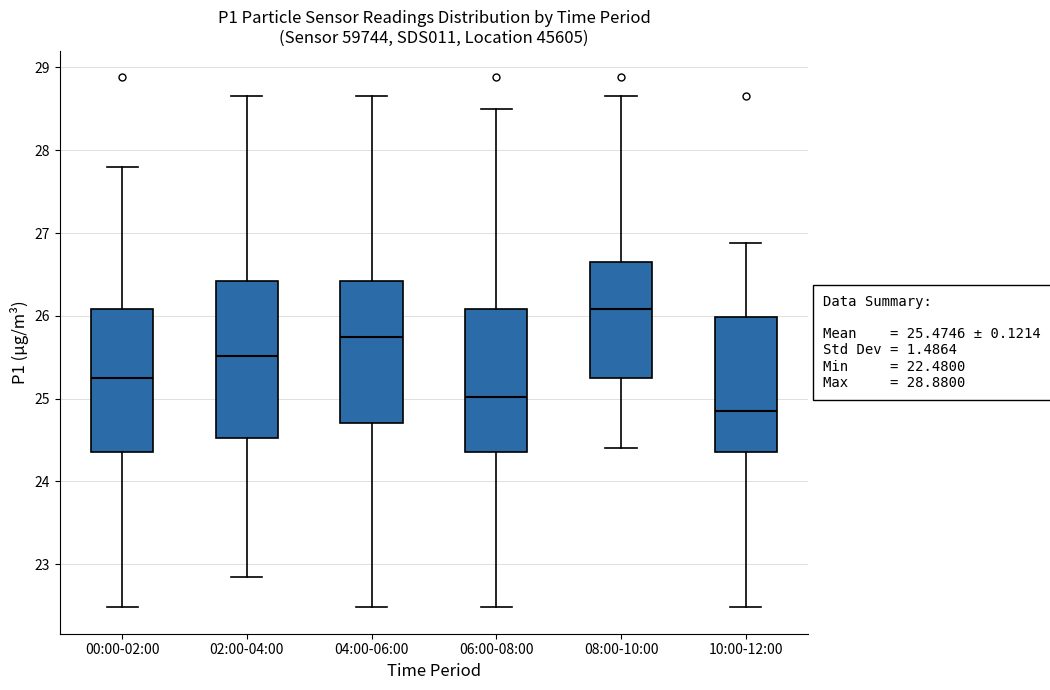

Which box is the tallest, from its lower edge to its upper edge?

02:00-04:00